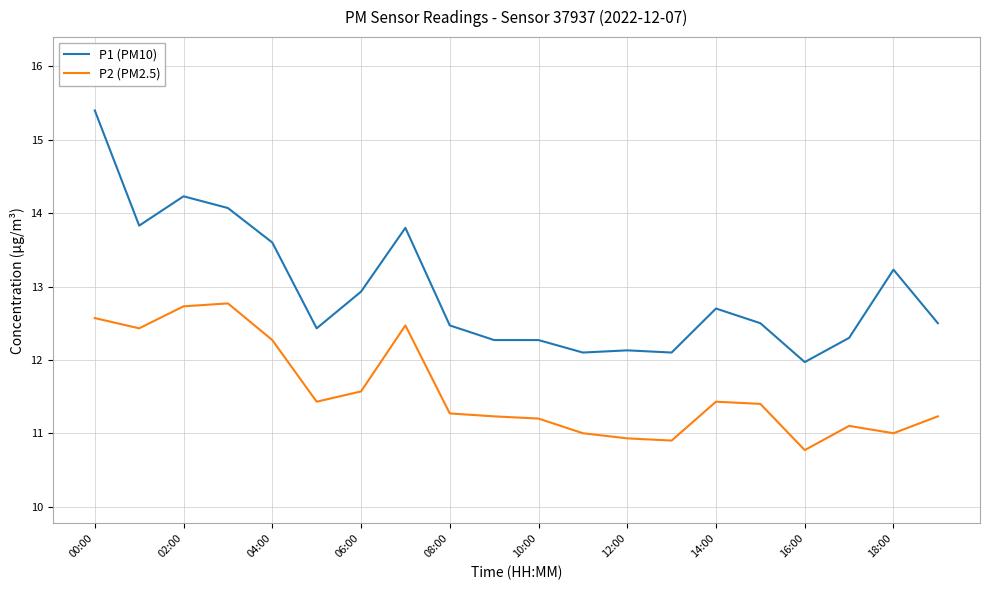

List the series in order of their overall mean, lowest first.

P2 (PM2.5), P1 (PM10)